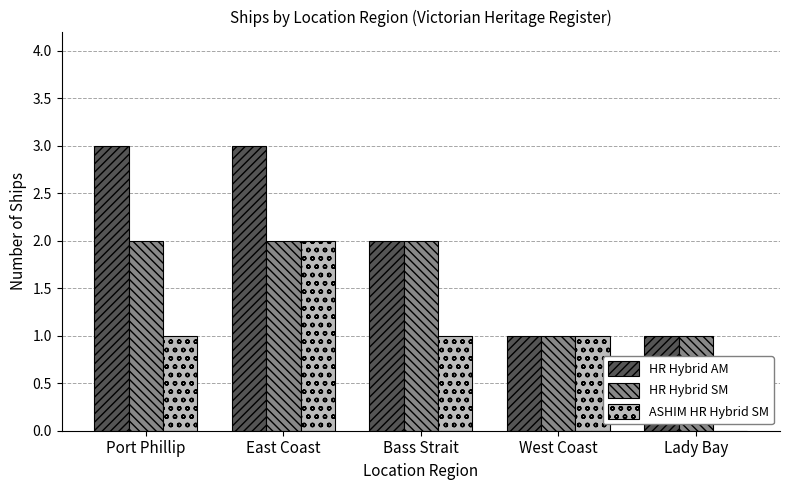

Is it true that HR Hybrid SM equals 1 at West Coast?

True